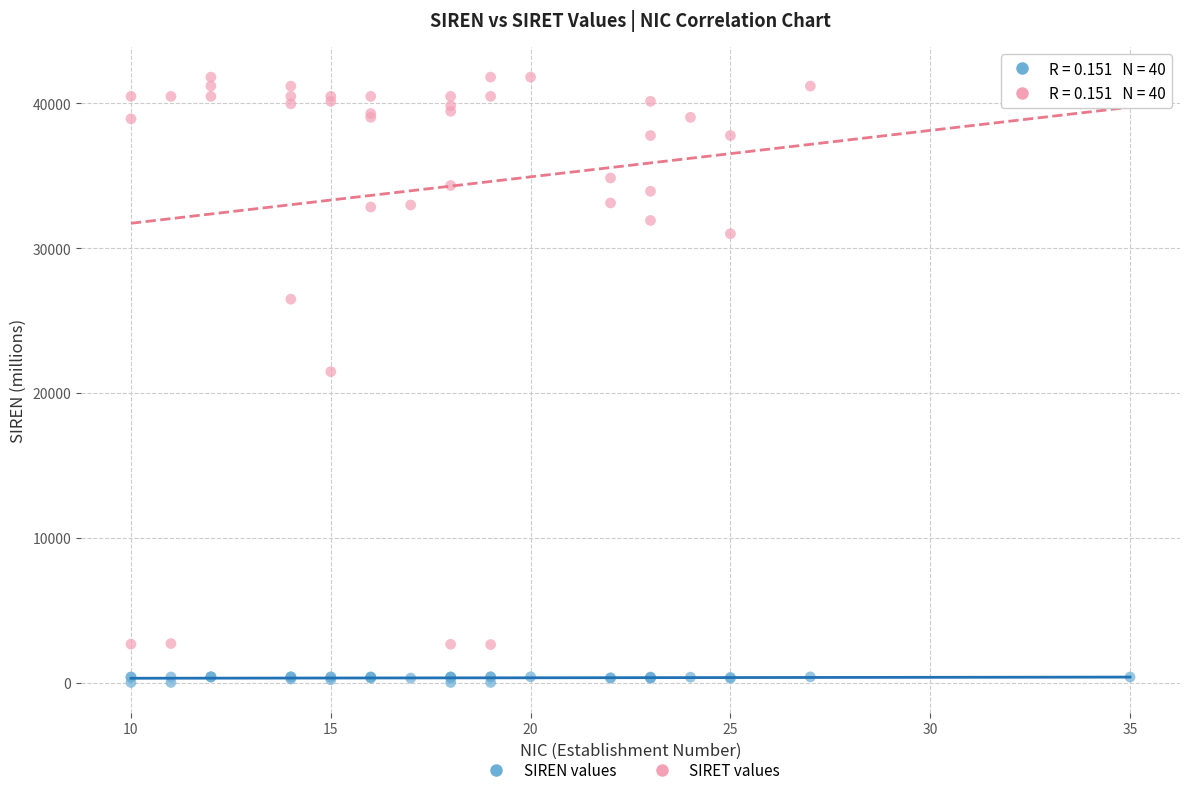

Across all series, what Y value is closest to 20908?

21470.1